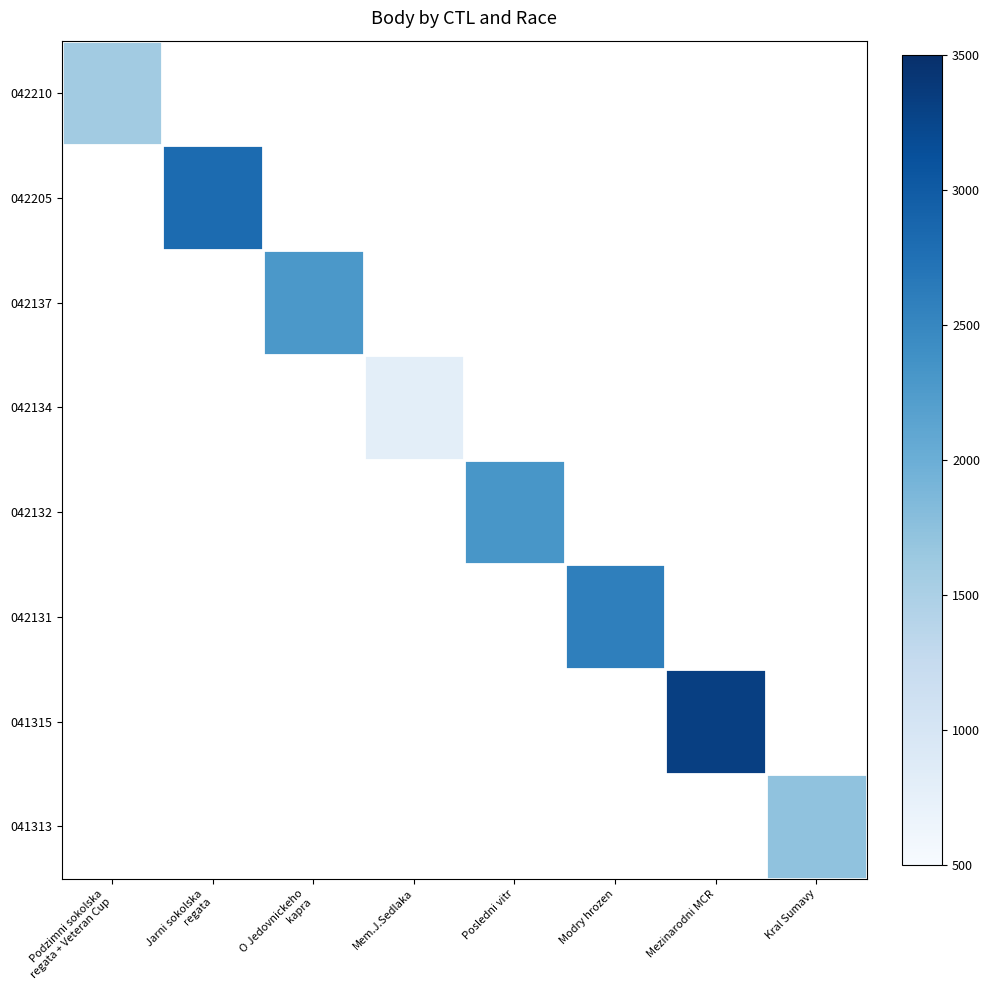

Which category has the lowest value across all series?

Mem.J.Sedlaka